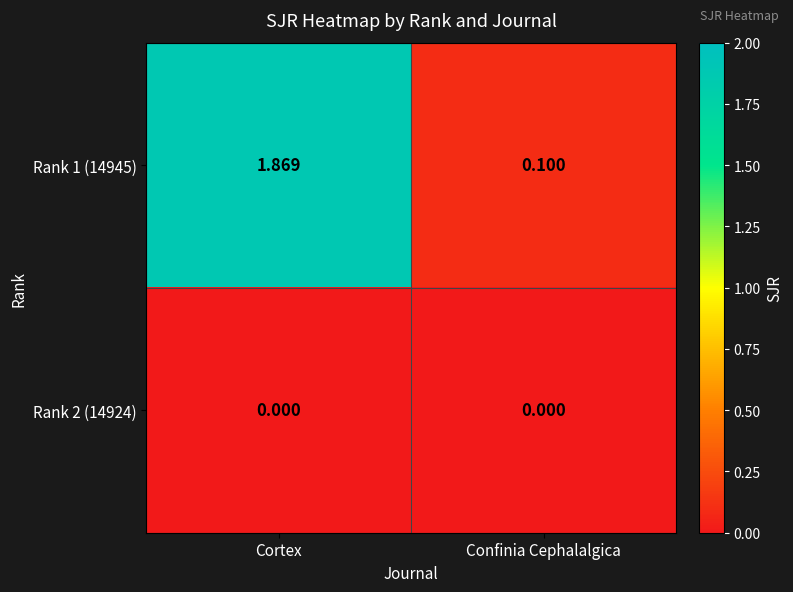

Which category has the highest value across all series?

Cortex